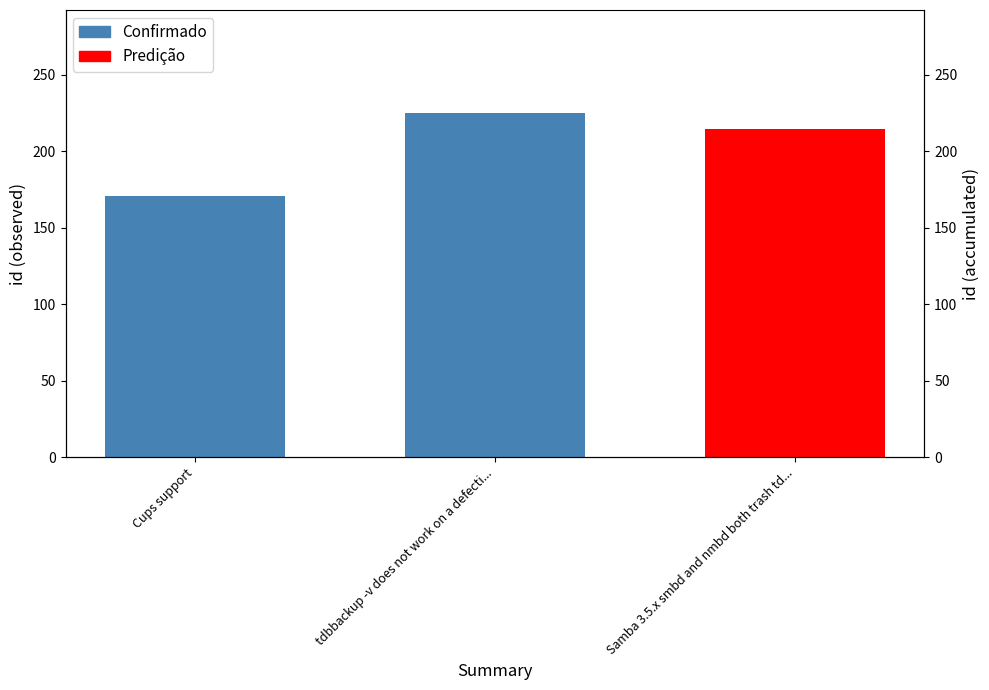

At which category does the chart reach its peak across all series?

tdbbackup -v does not work on a defecti...